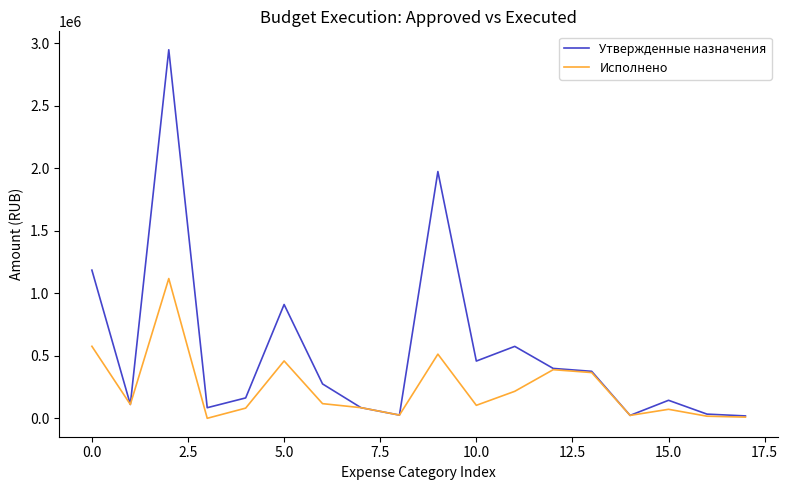

What is the highest value of the Исполнено series?

1118100.3